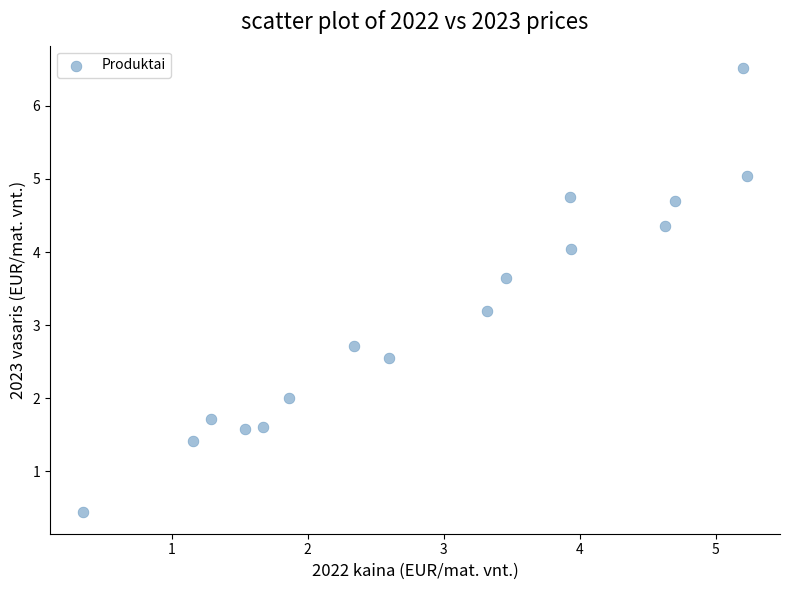

What is the range of Y values (max minus min)?

6.1